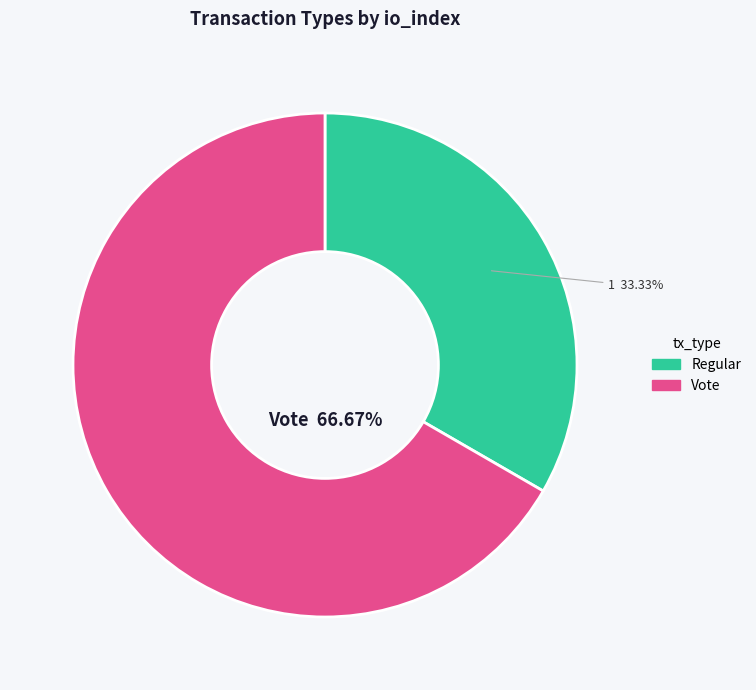

To the nearest percent, what portion does Regular represent?

33%